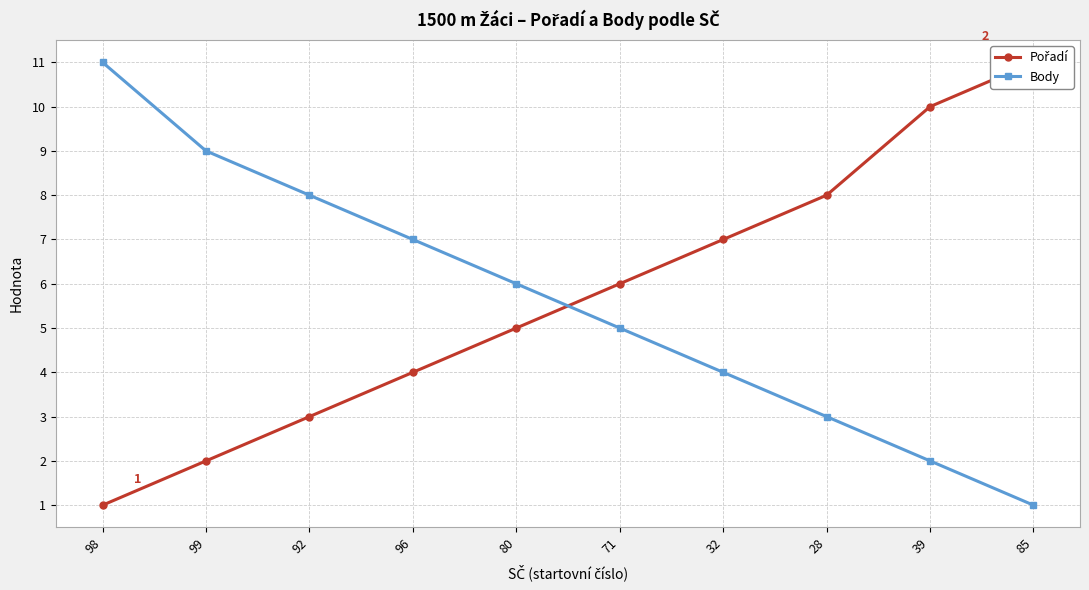

What is the difference between the highest and lowest values at 96?

3